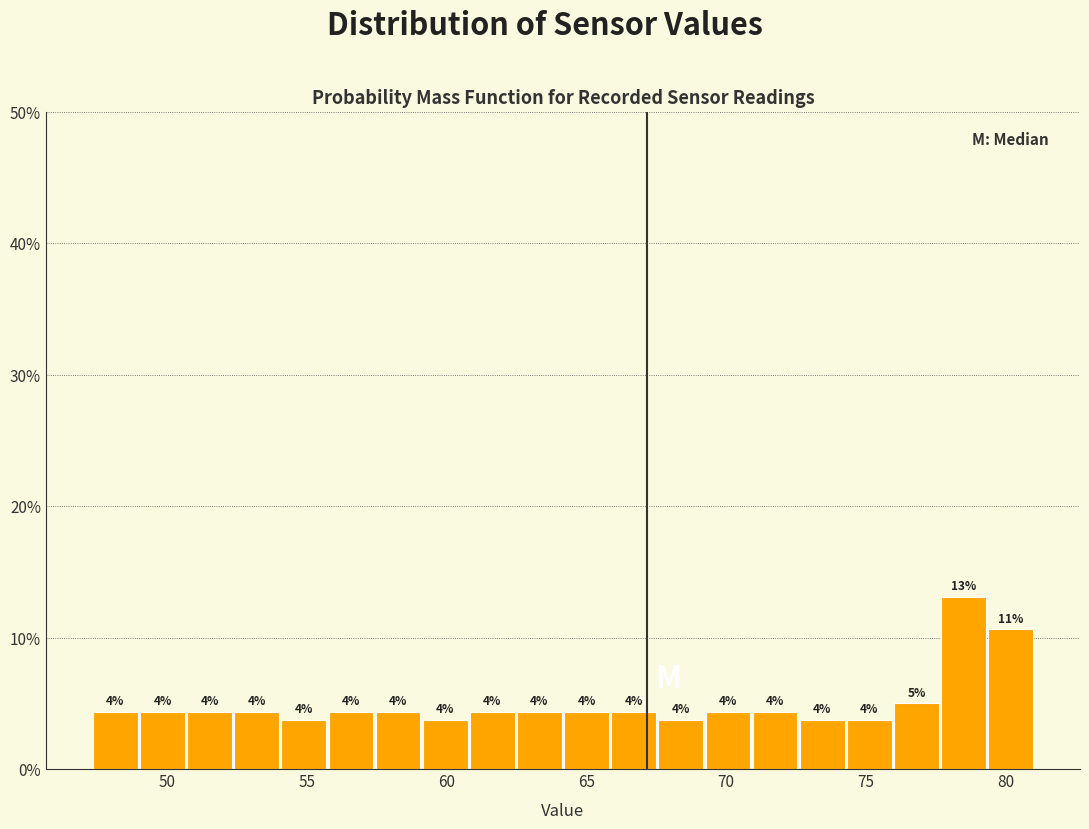

Around what value on the x-axis is the tallest bar? Give the approximate position of its centre, as read against the axis.

78.5